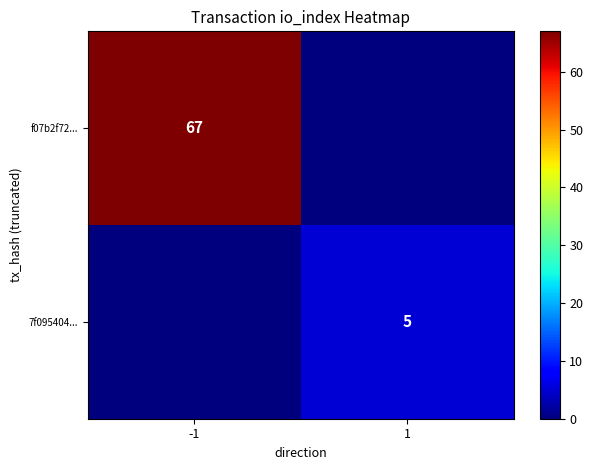

The value of f07b2f72... at -1 is 67. True or false?

True